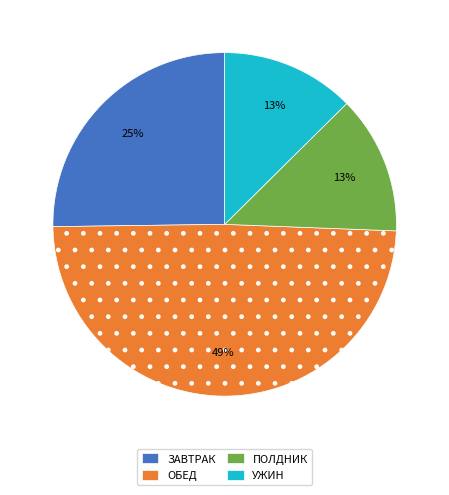

Does ПОЛДНИК represent more than half of the total?

No